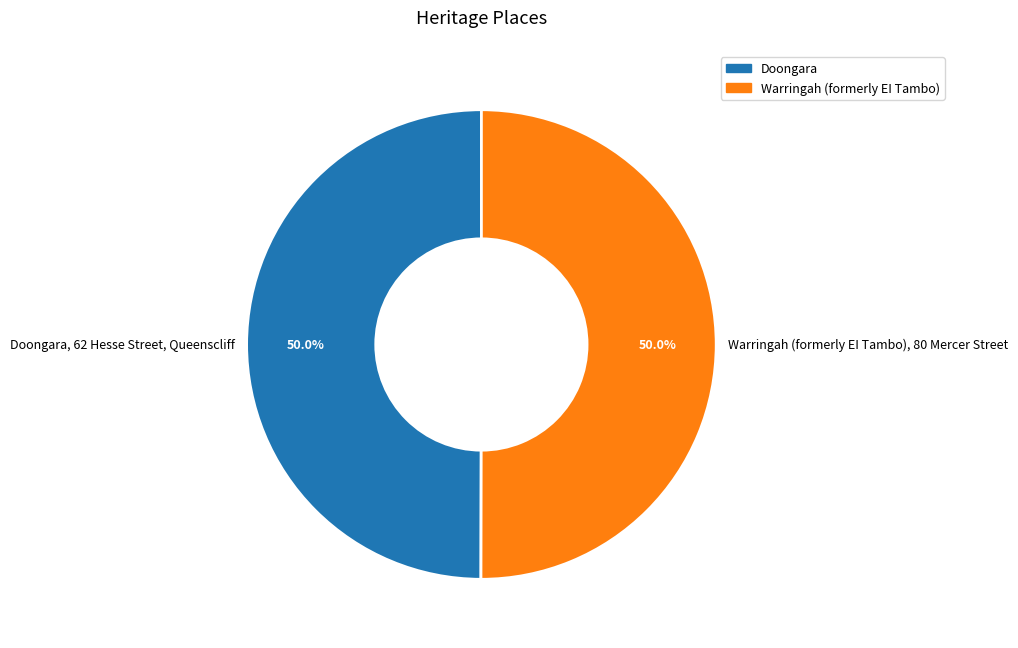

Approximately how many times larger is the value at Doongara, 62 Hesse Street, Queenscliff compared to Warringah (formerly EI Tambo), 80 Mercer Street?

1.0